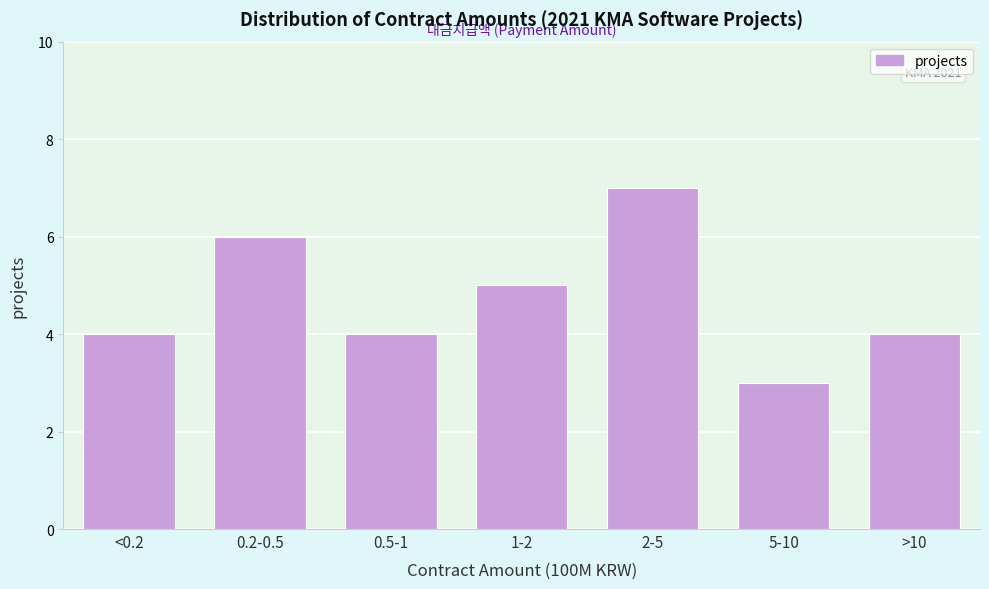

Reading left to right, list all the values displayed in this chart.

<0.2=4	0.2-0.5=6	0.5-1=4	1-2=5	2-5=7	5-10=3	>10=4